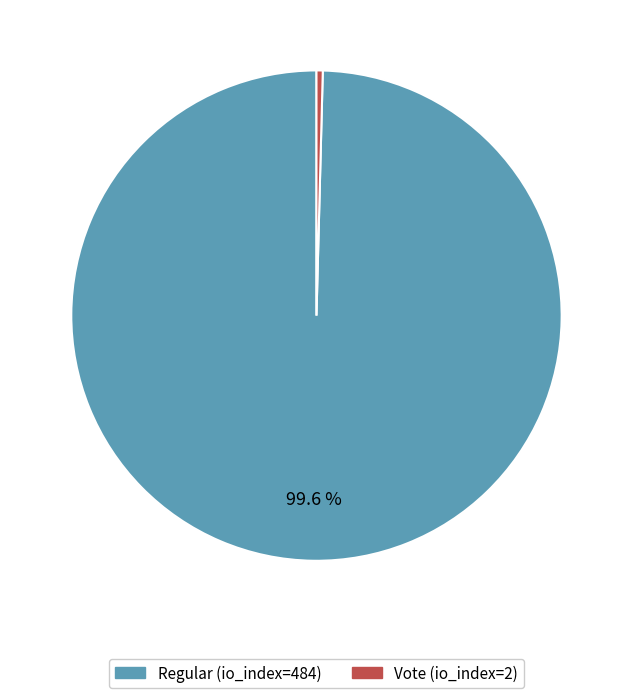

Which has a higher value, Vote (io_index=2) or Regular (io_index=484)?

Regular (io_index=484)